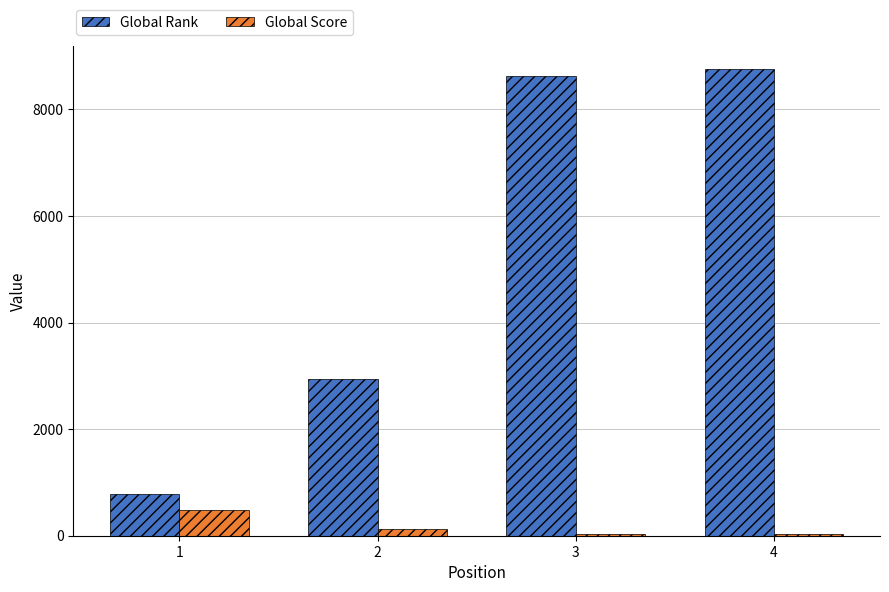

What is the value of the Global Score bar at the 4th from the left?

33